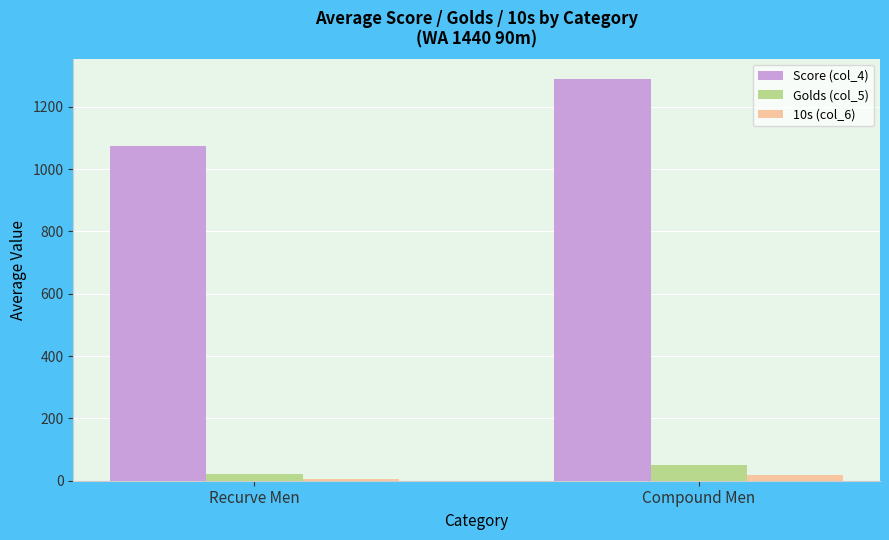

What value does the 10s (col_6) series have at Compound Men?

19.8